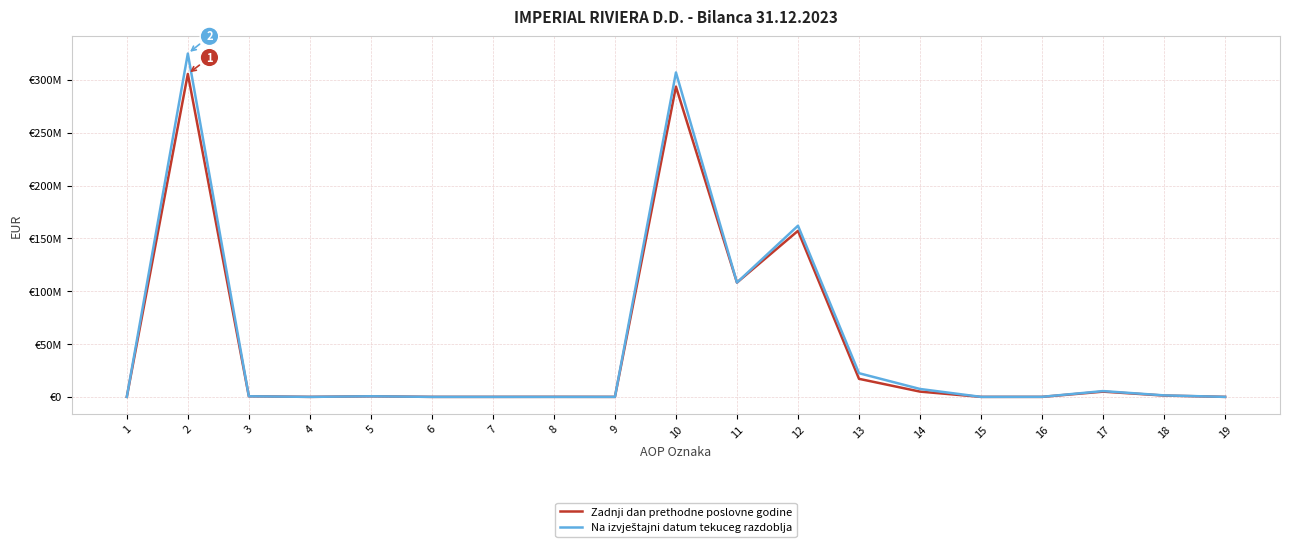

True or false: Zadnji dan prethodne poslovne godine has more than 2 points higher than both neighbors.

True